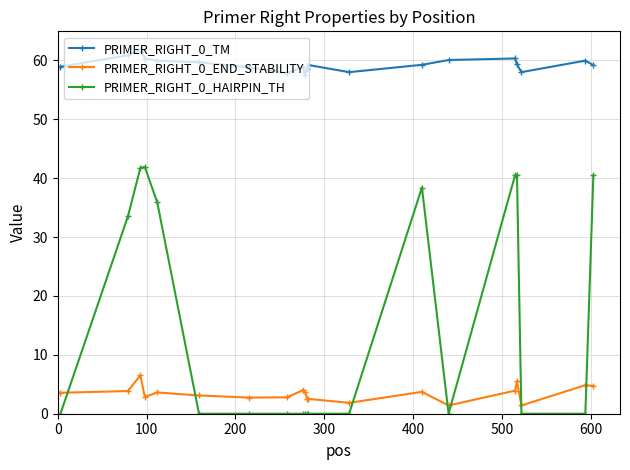

Count the number of categories in the chart.

20